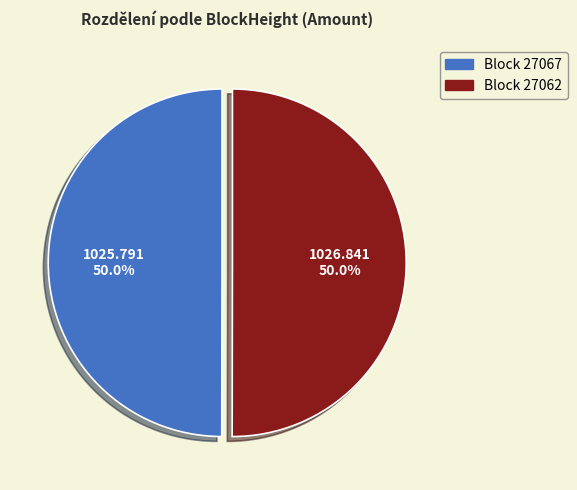

Approximately how many times larger is the value at Block 27067 compared to Block 27062?

1.0